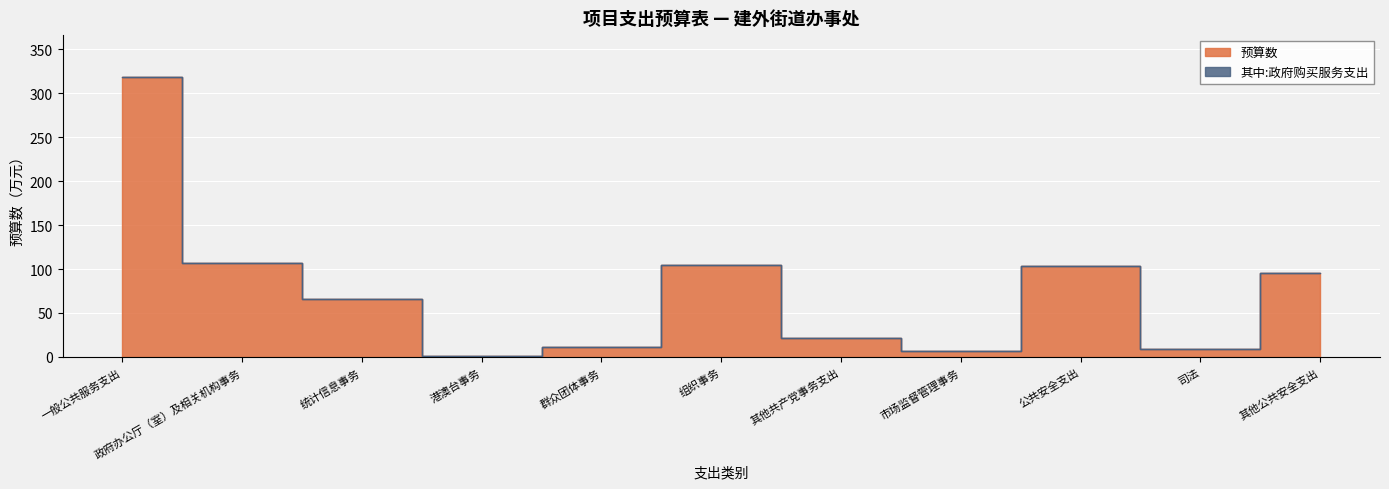

Which category has the lowest value across all series?

港澳台事务